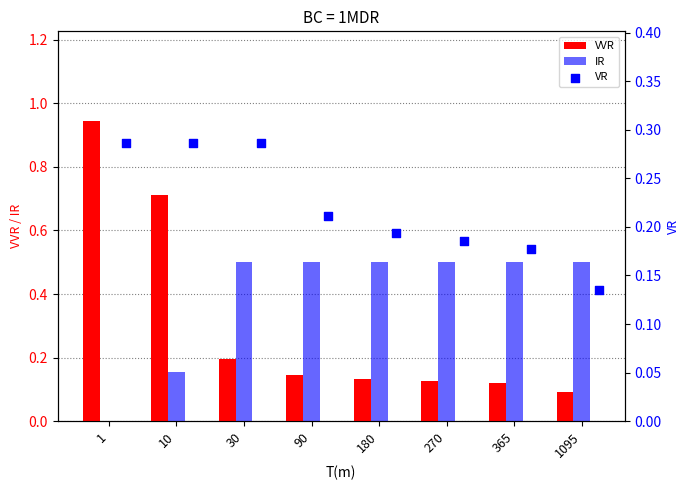

Which series reaches the minimum Y coordinate?

IR